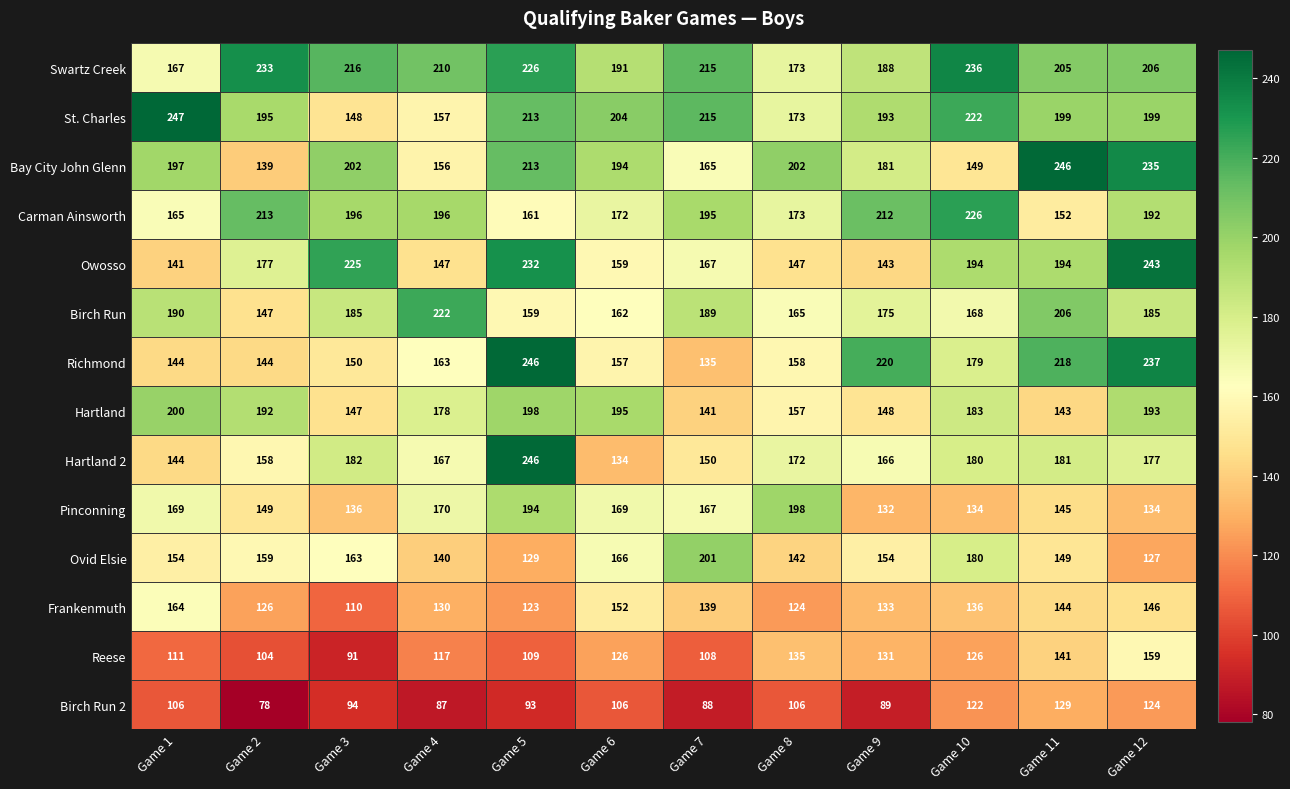

What is the difference between the highest and lowest values at Game 8?

96